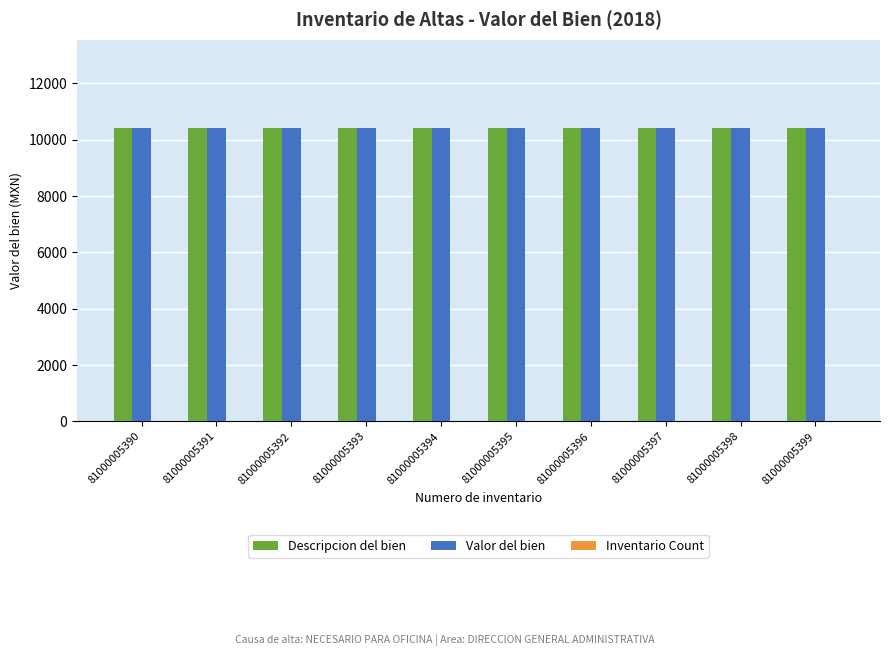

The Valor del bien series shows 5847.5 at 81000005390. True or false?

False